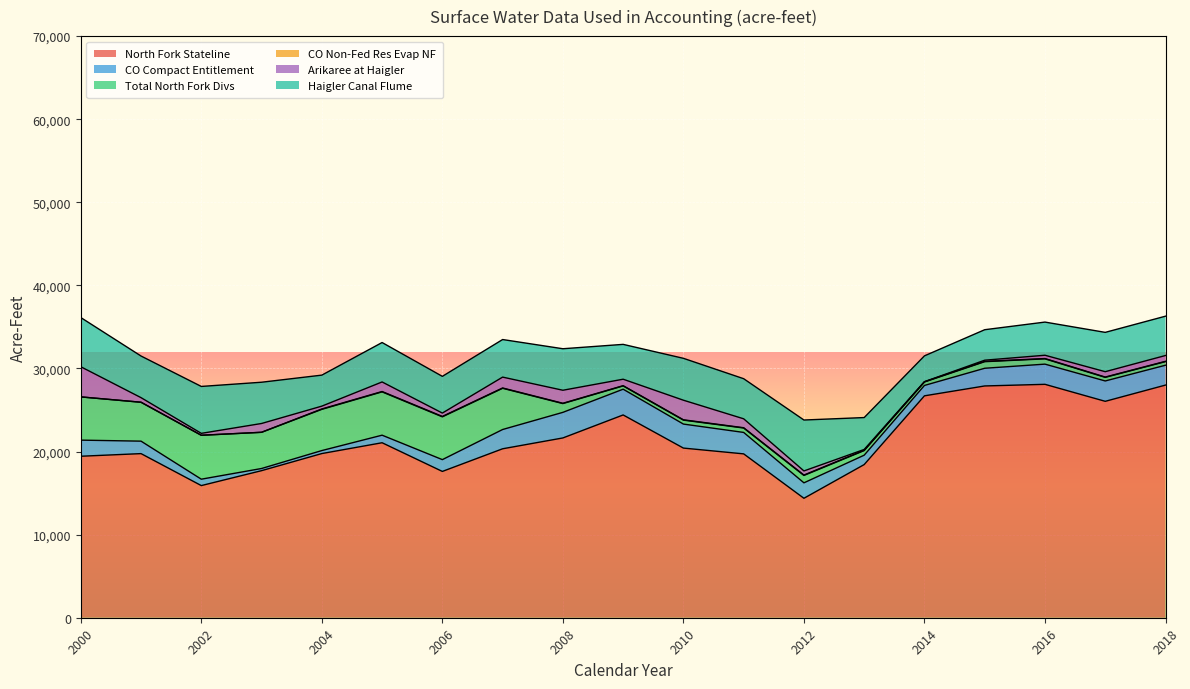

Which series has the largest range (max minus min)?

North Fork Stateline